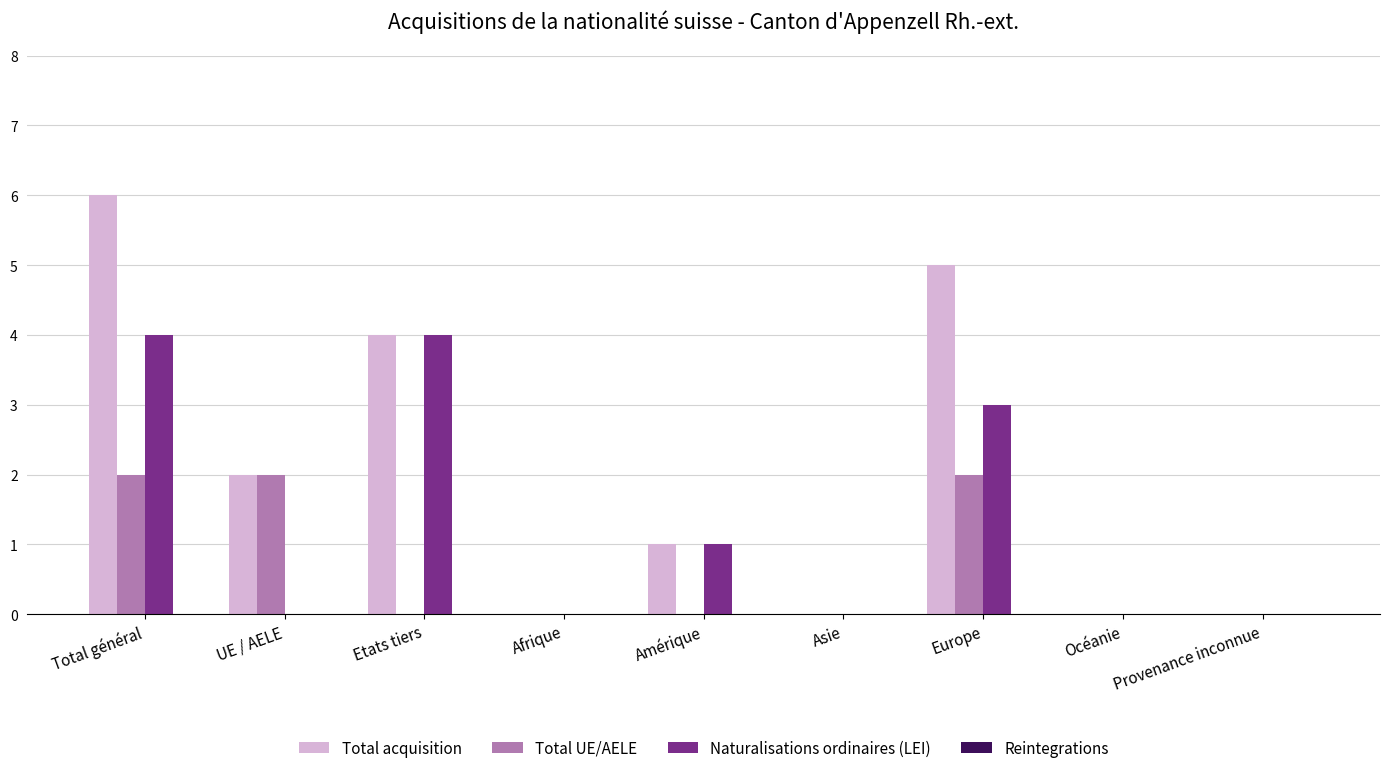

Which series changed the most between Total général and Océanie?

Total acquisition